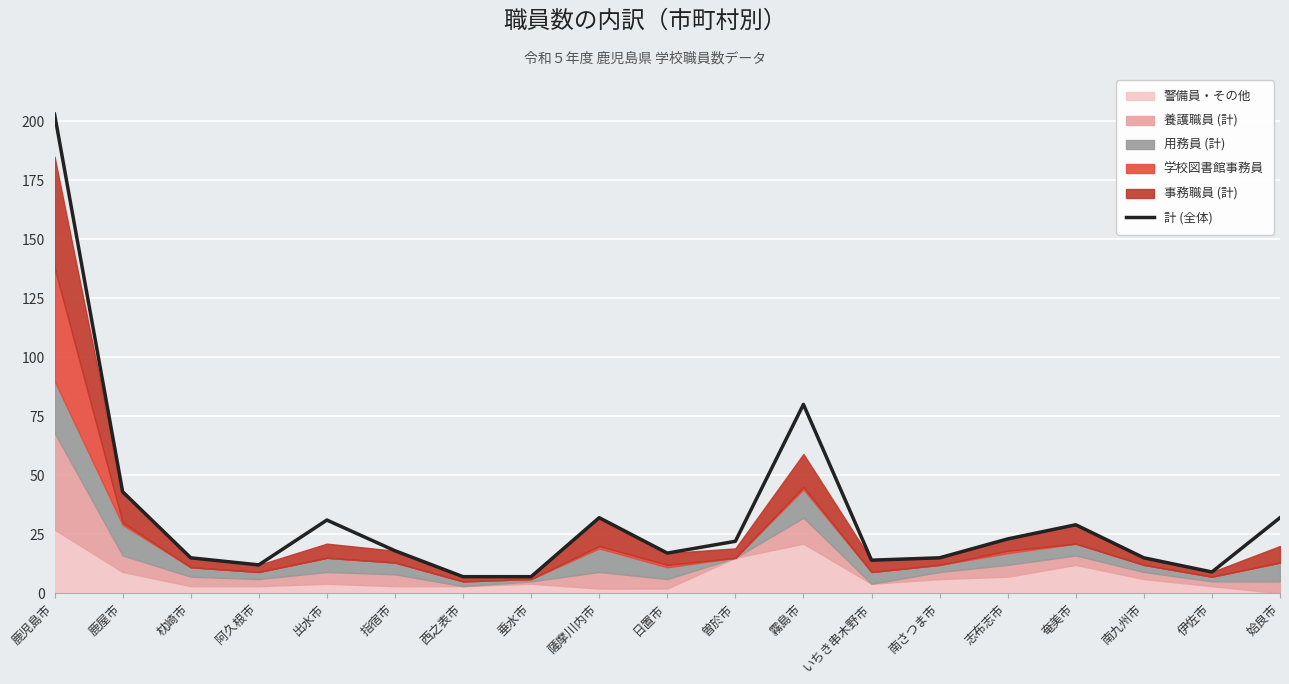

Which category has the lowest value across all series?

西之表市